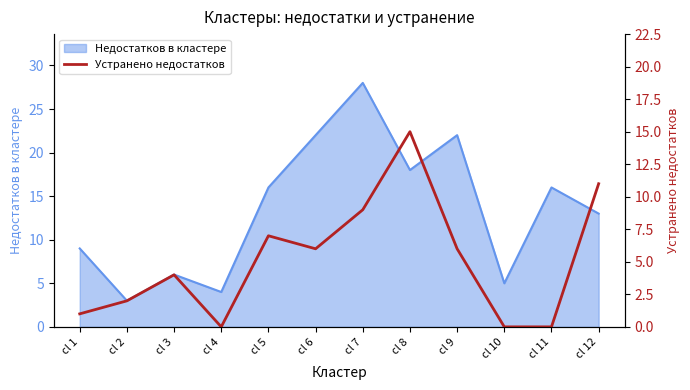

Which category has the highest value in the Недостатков в кластере series?

cl 7